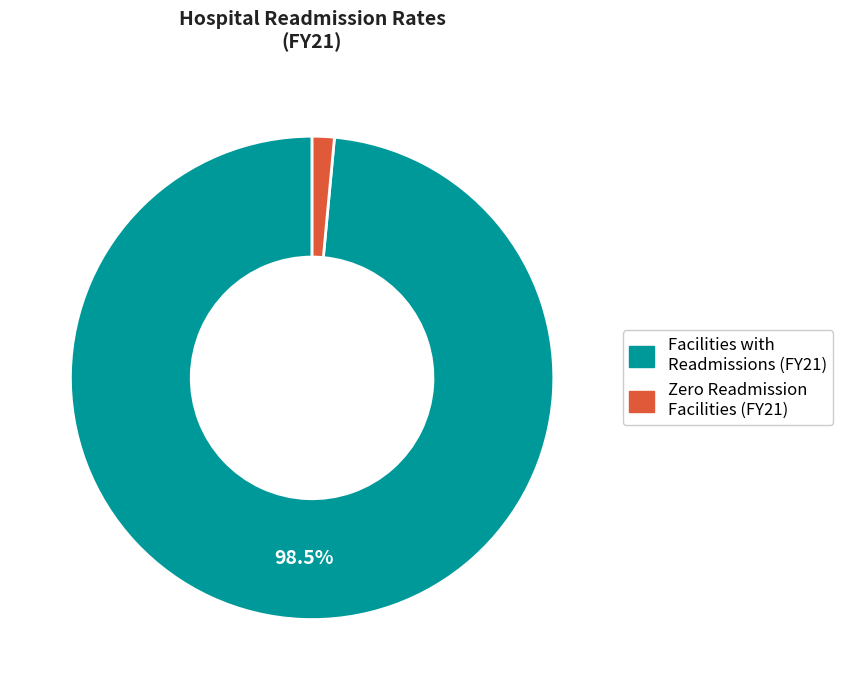

Is there a majority slice in this chart?

Yes